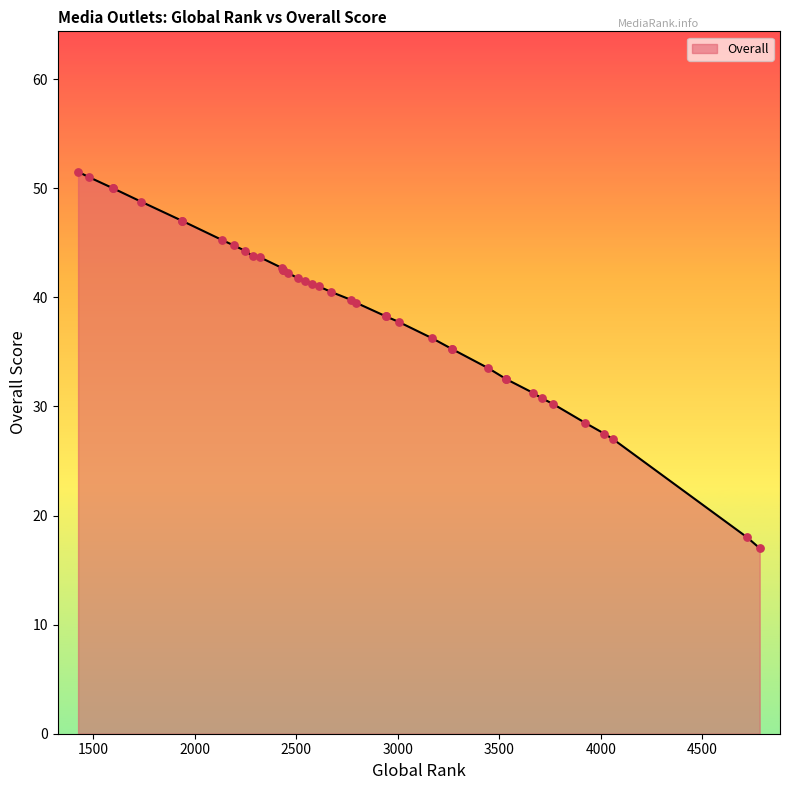

What is the change in value from 3762 to 2434?

+12.2